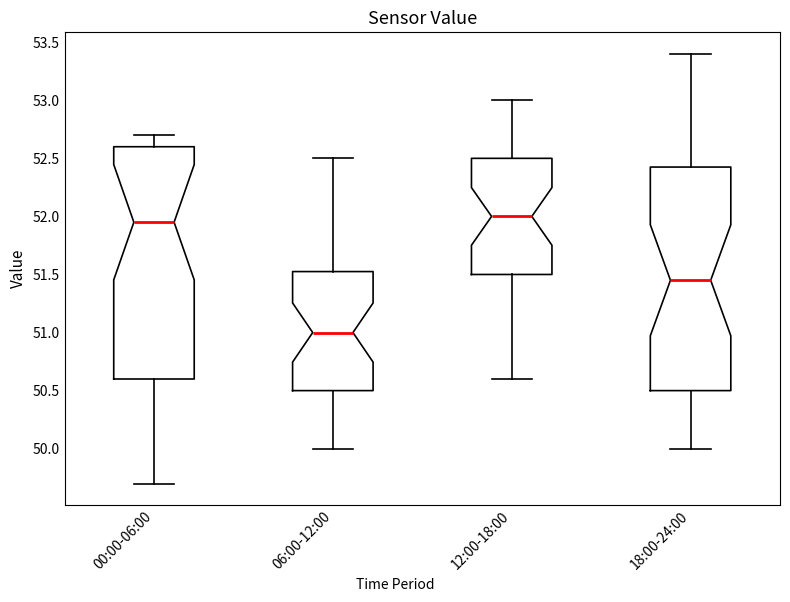

Which box has the lowest median line?

06:00-12:00